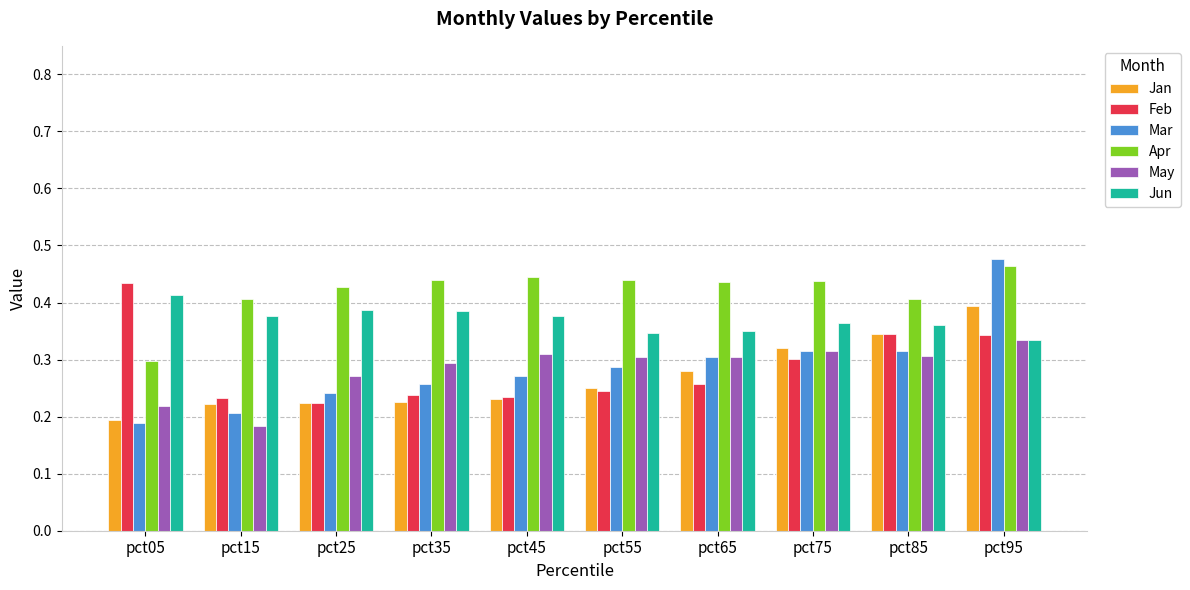

Is it true that May equals 0.3 at pct75?

True